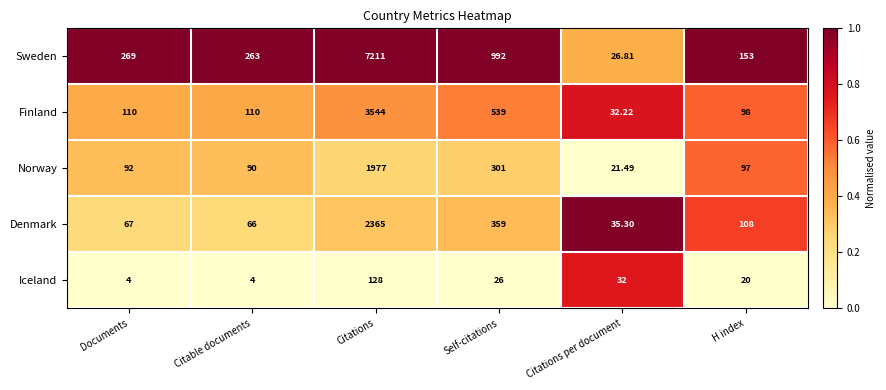

Rank the categories by Norway value from lowest to highest.

Citations per document, Citable documents, Documents, H index, Self-citations, Citations